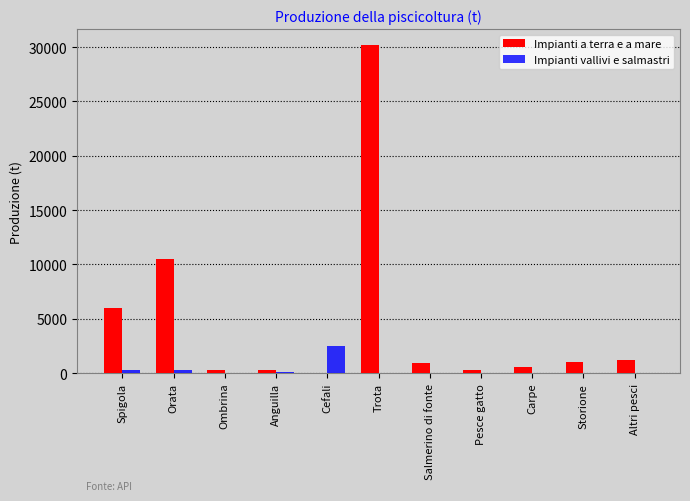

At which label is Impianti vallivi e salmastri closest to 1250?

Spigola